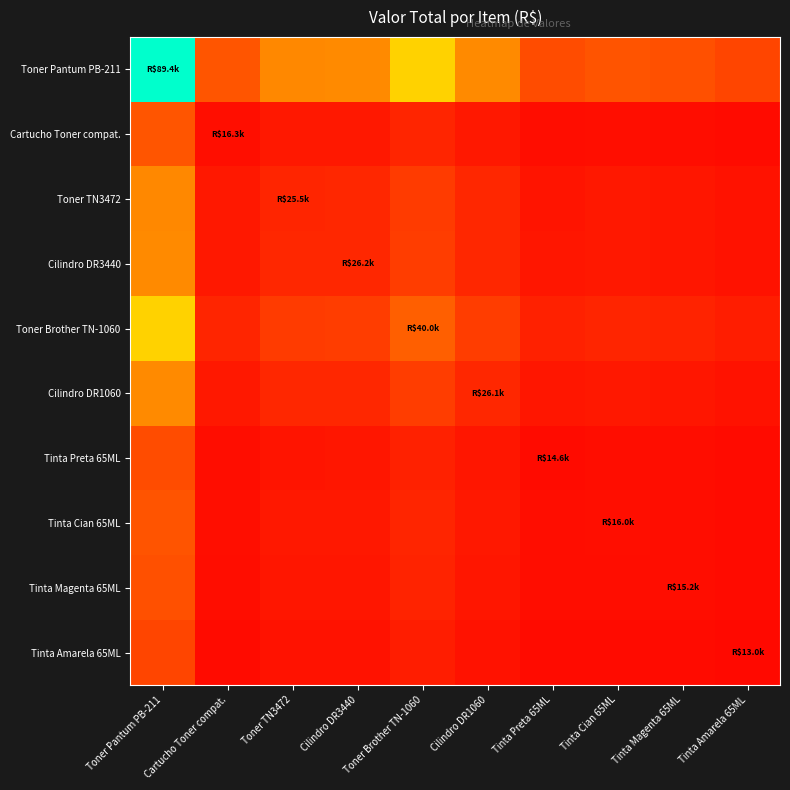

How many distinct data groups are displayed?

10